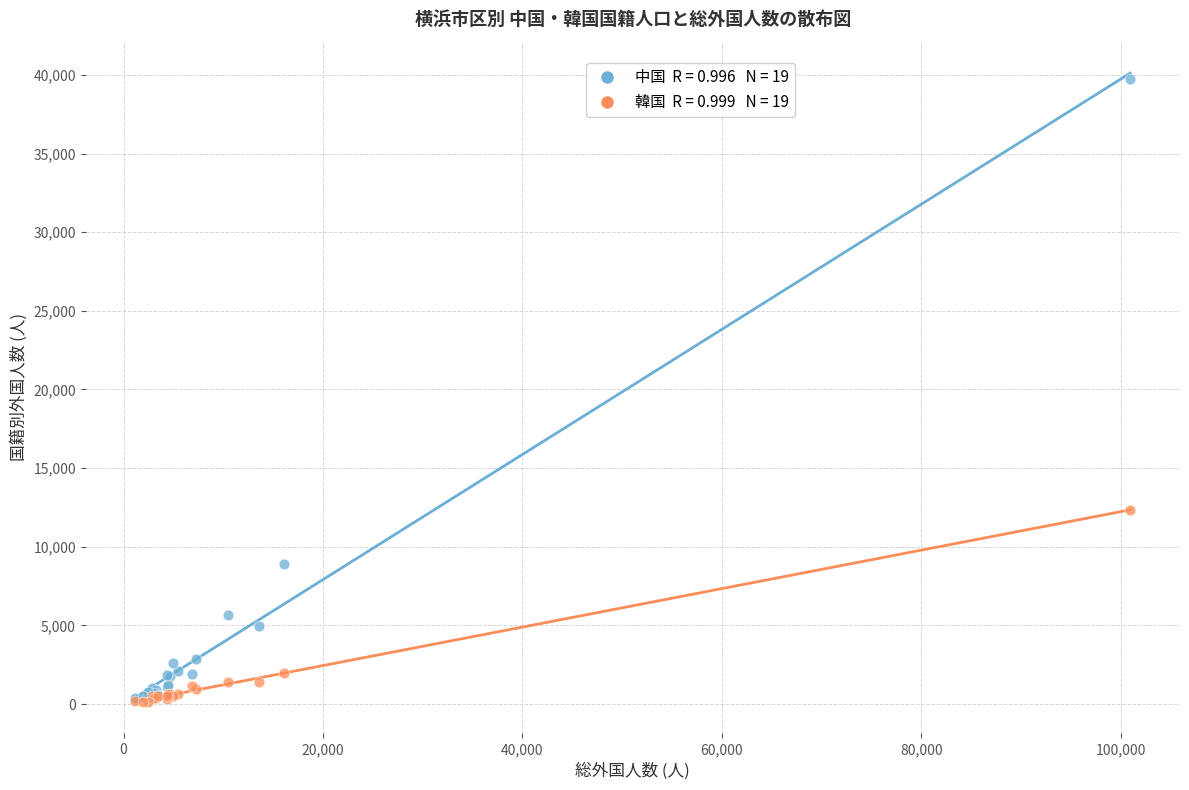

Across all series, what Y value is closest to 19943?

12360